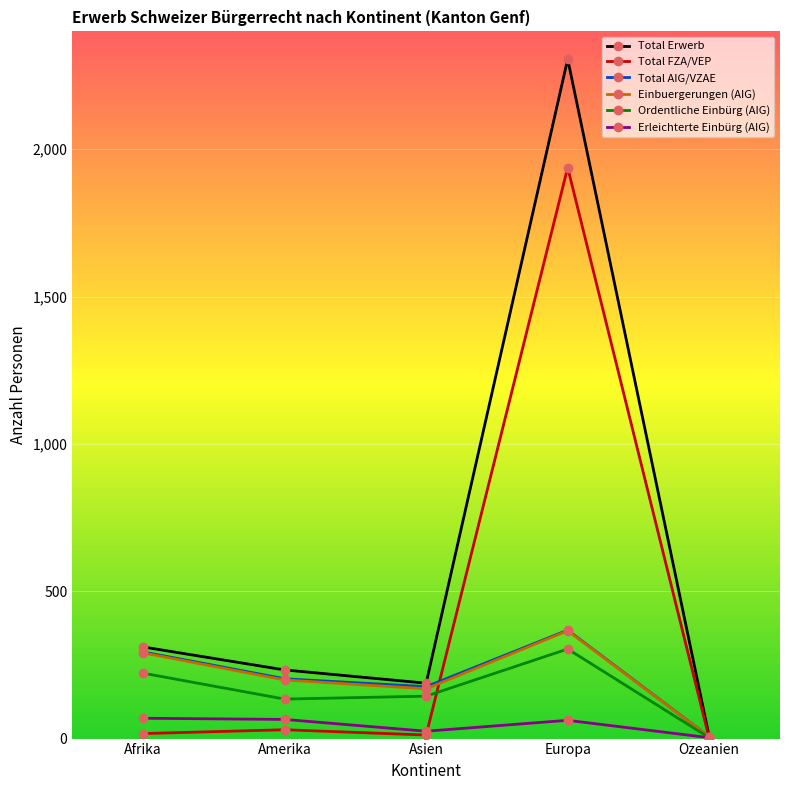

At which label does Total AIG/VZAE reach its minimum?

Ozeanien